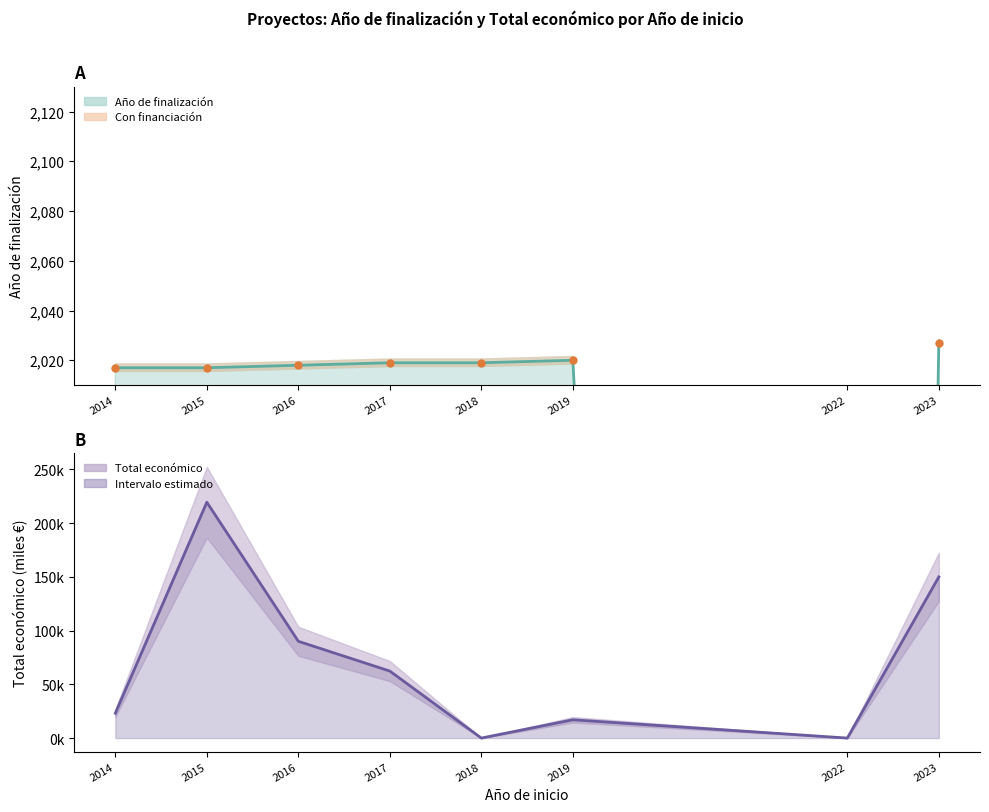

What is the difference between the maximum and second lowest values in the Año de finalización series?

10.0